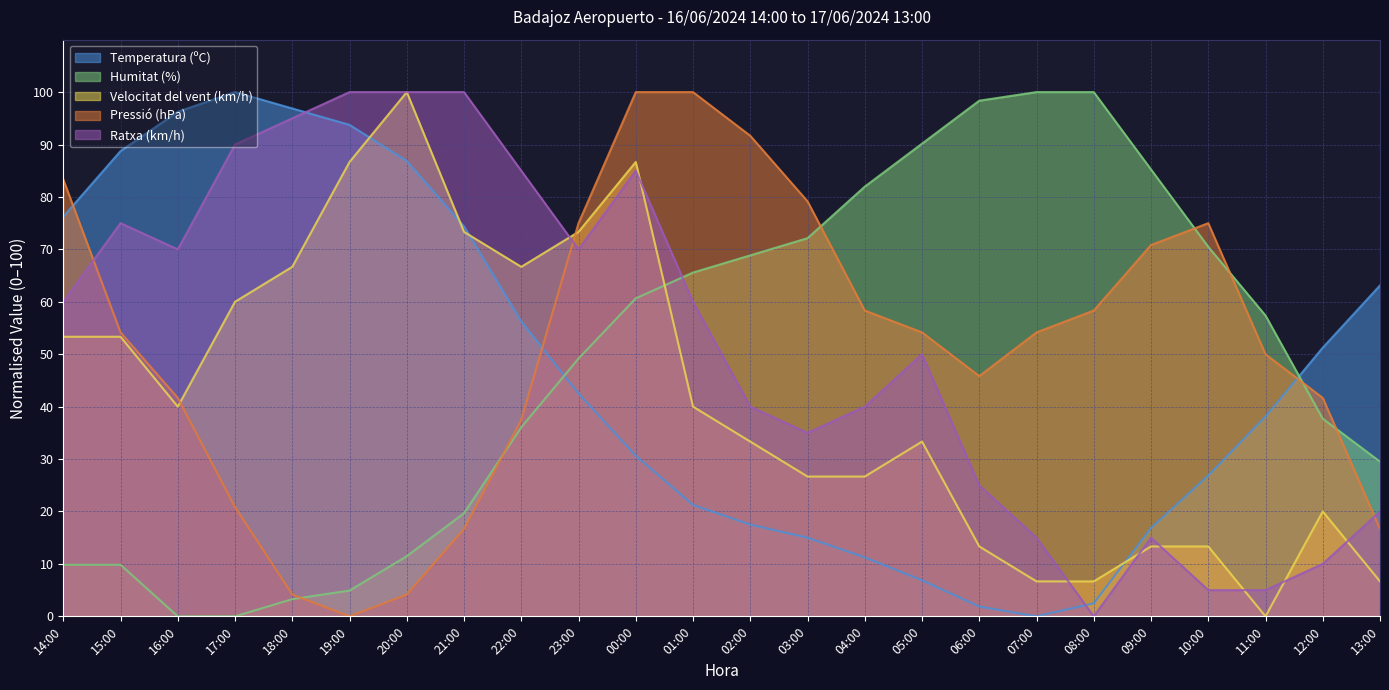

Is it true that Ratxa (km/h) equals 13.3 at 05:00?

False